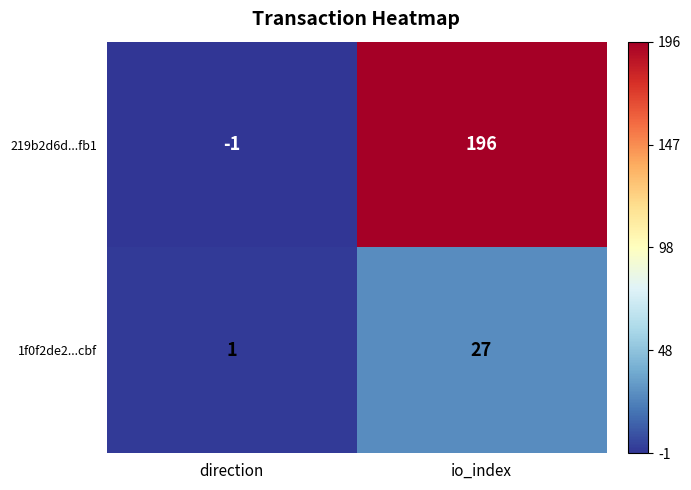

How many categories are shown in the chart?

2